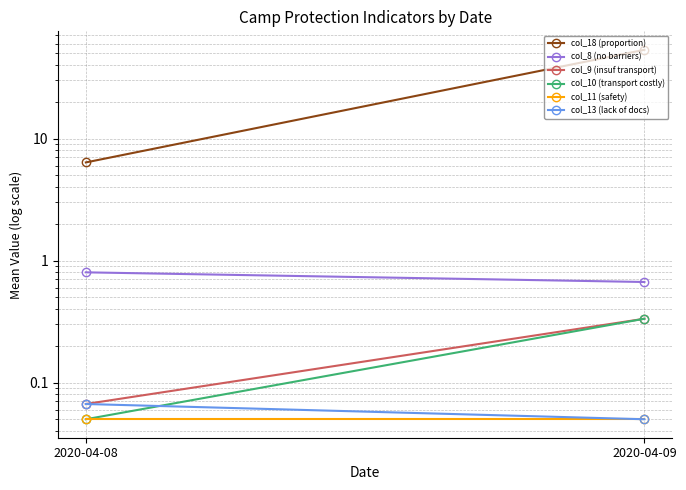

Rank the categories by col_11 (safety) value from lowest to highest.

2020-04-08, 2020-04-09